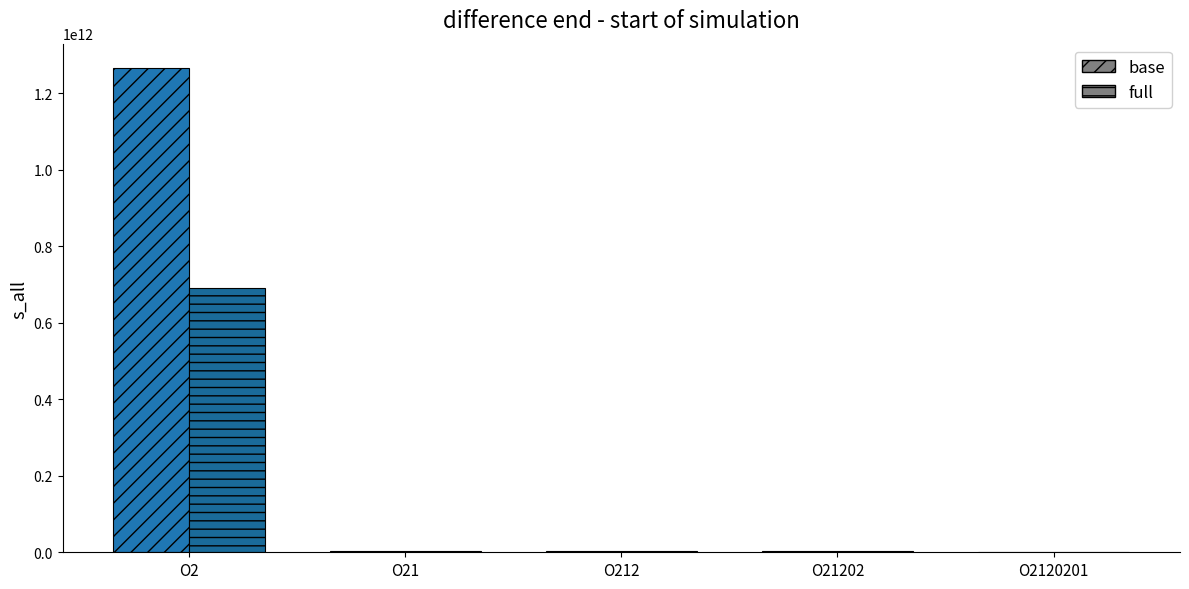

At which category does the chart reach its peak across all series?

O2